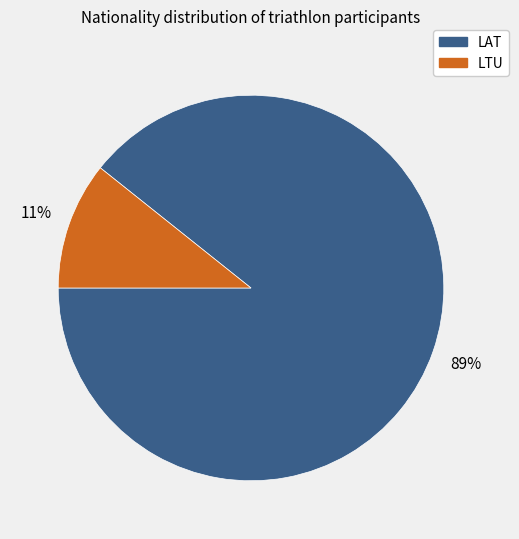

Do LTU and LAT together represent more than half of the pie?

Yes